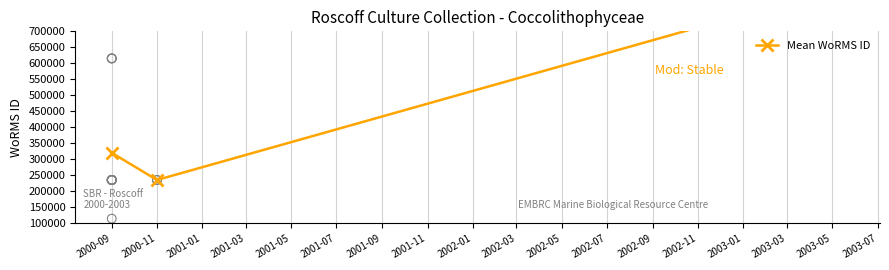

What is the change in value from 2000-11 to 2001-01?

+604245.5